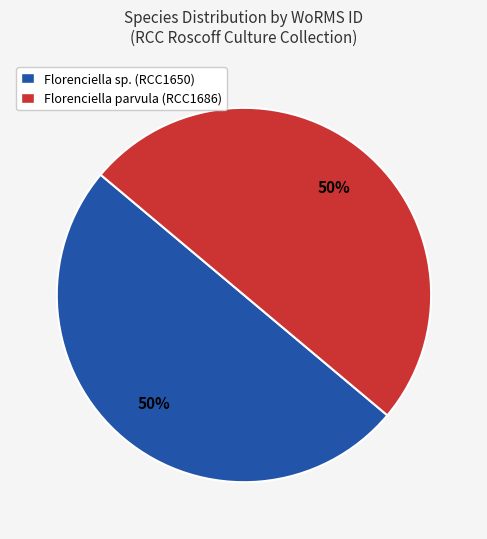

Approximately how many times larger is the value at Florenciella sp. (RCC1650) compared to Florenciella parvula (RCC1686)?

1.0